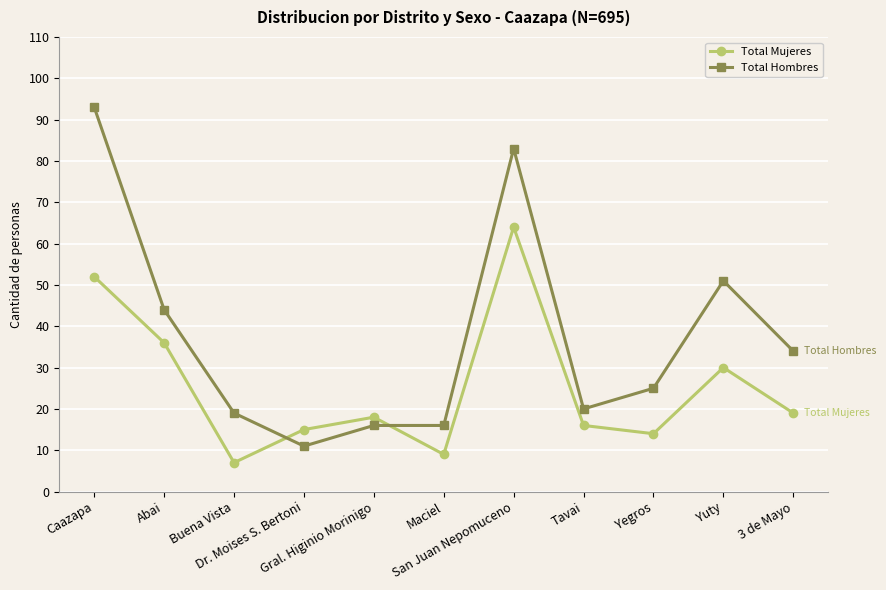

Where do Total Mujeres and Total Hombres first cross each other?

Buena Vista and Dr. Moises S. Bertoni